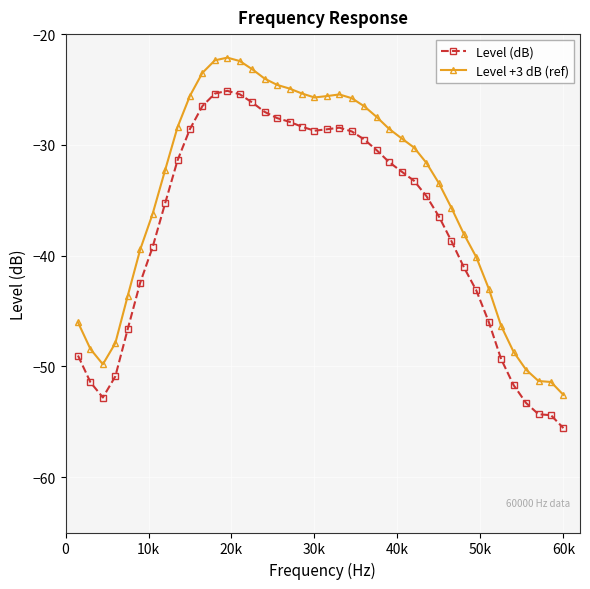

True or false: Level (dB) and Level +3 dB (ref) cross at least once.

False